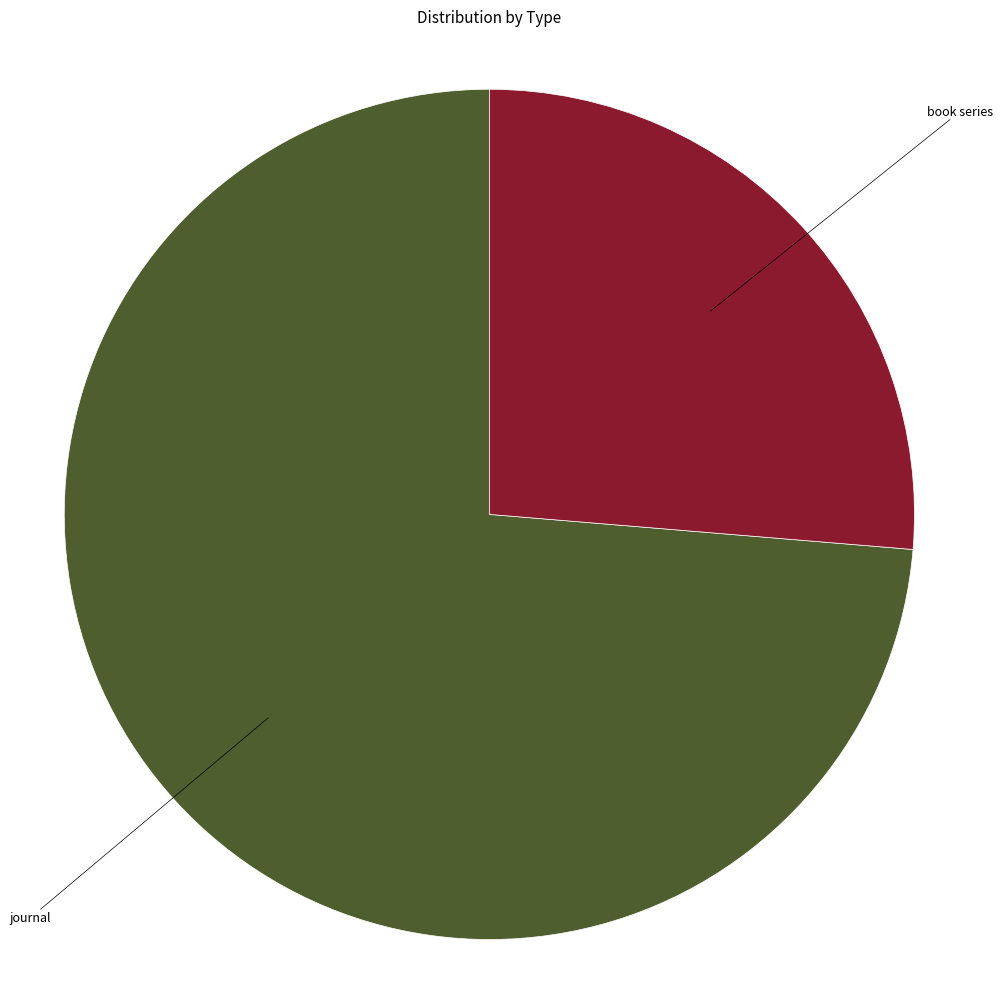

Is there a majority slice in this chart?

Yes